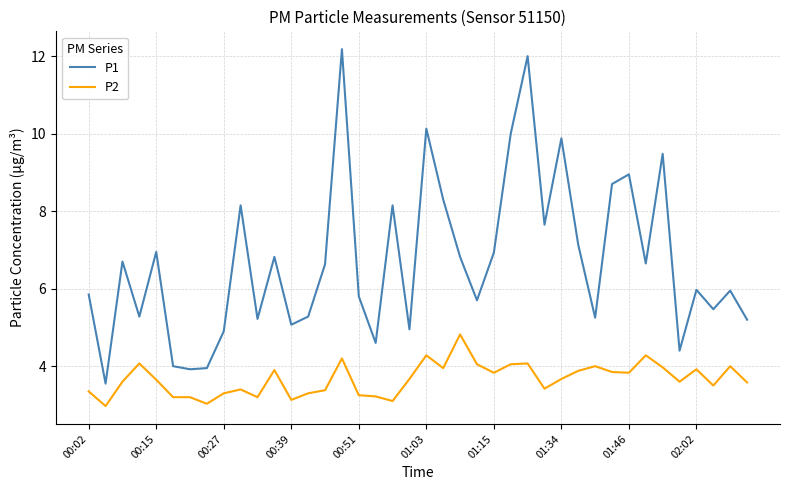

Rank the series by their average value, from lowest to highest.

P2, P1